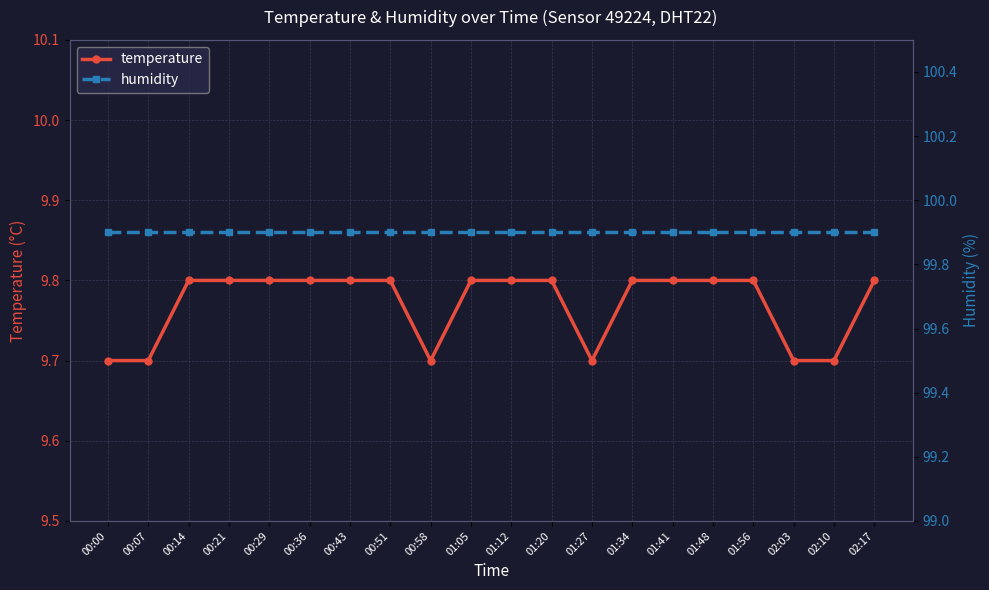

What is the maximum value shown in the chart?

99.9